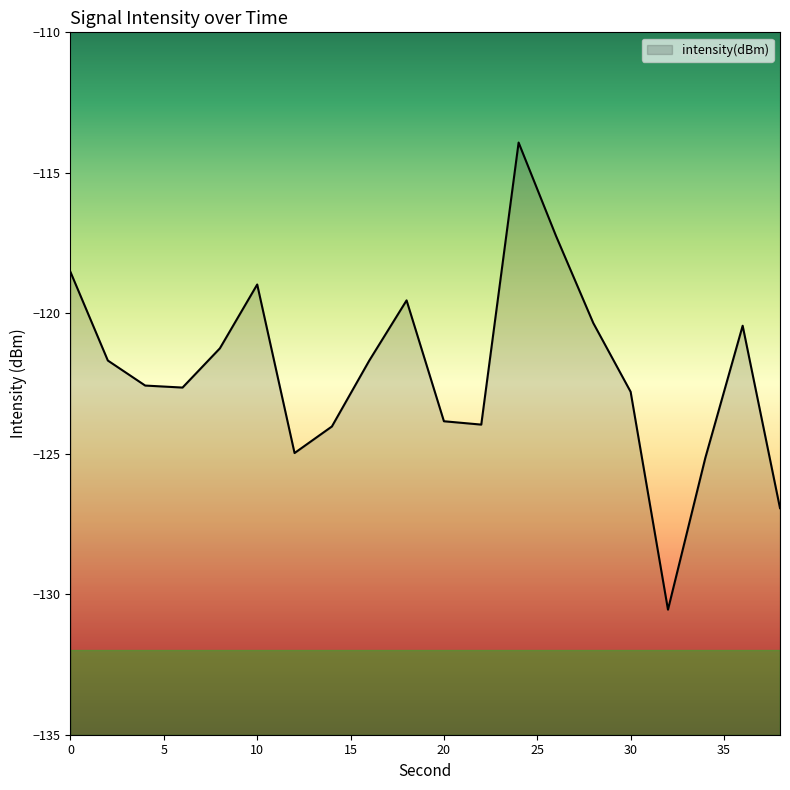

Read the value at 8.

-121.2